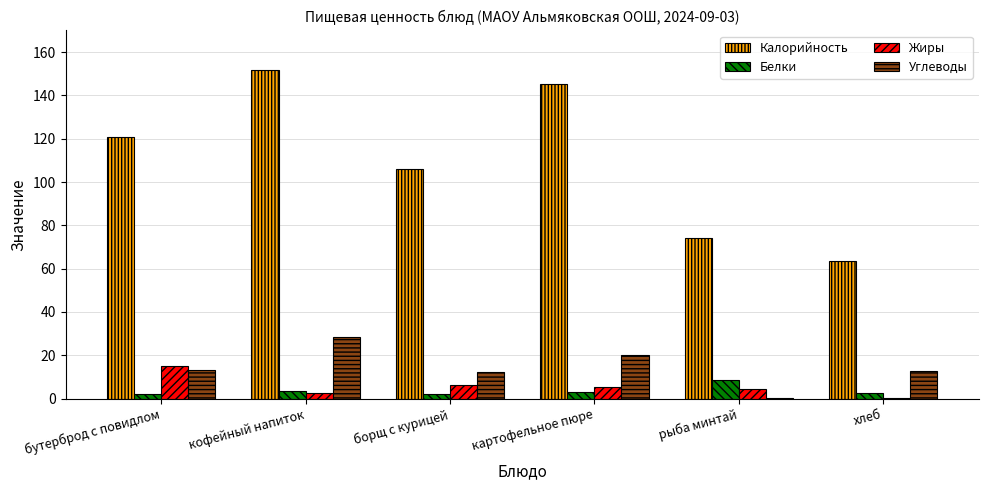

What is the average value of the Углеводы series?

14.4